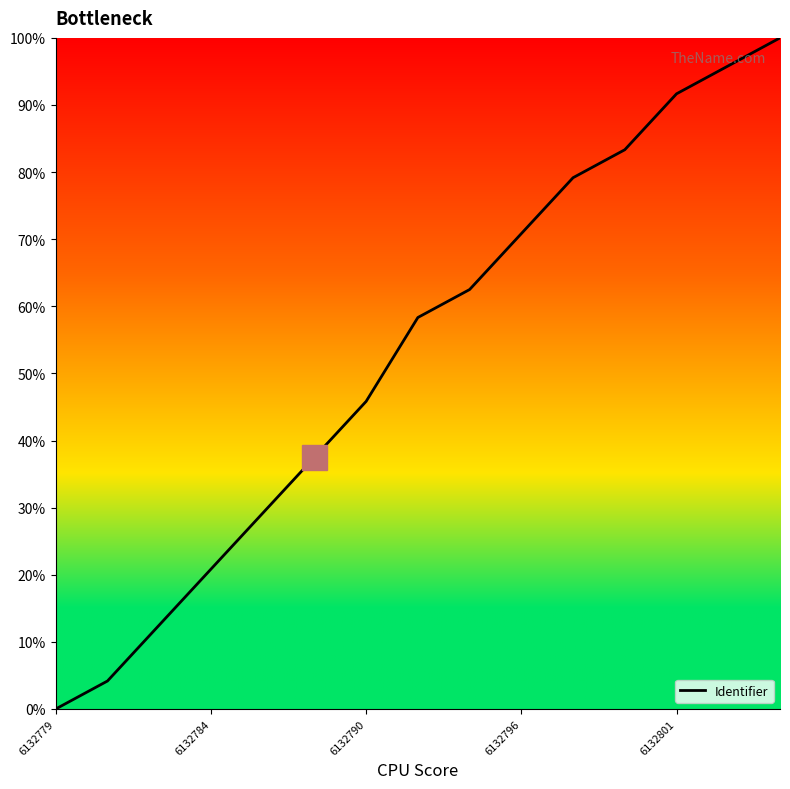

What is the difference between the maximum and minimum values?

100.0